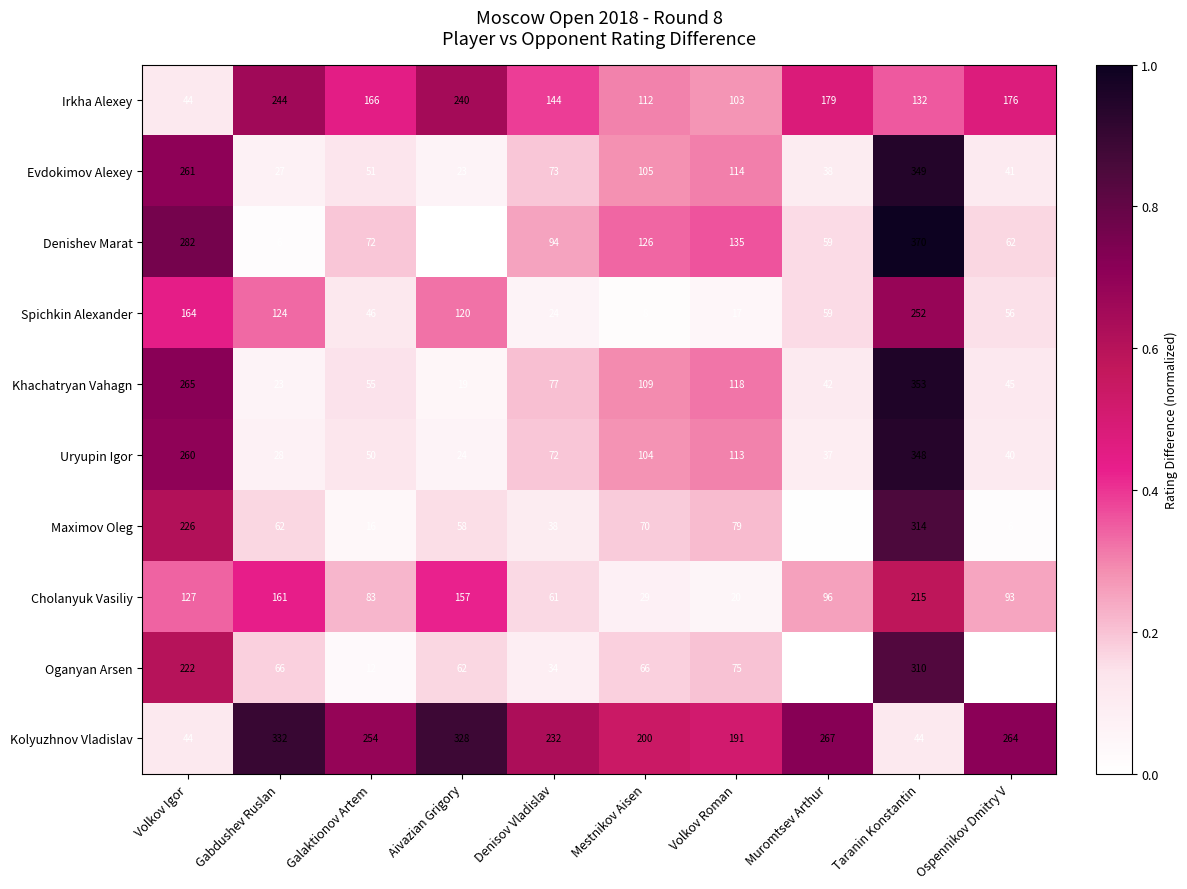

At which category is the sum across all series the highest?

Taranin Konstantin